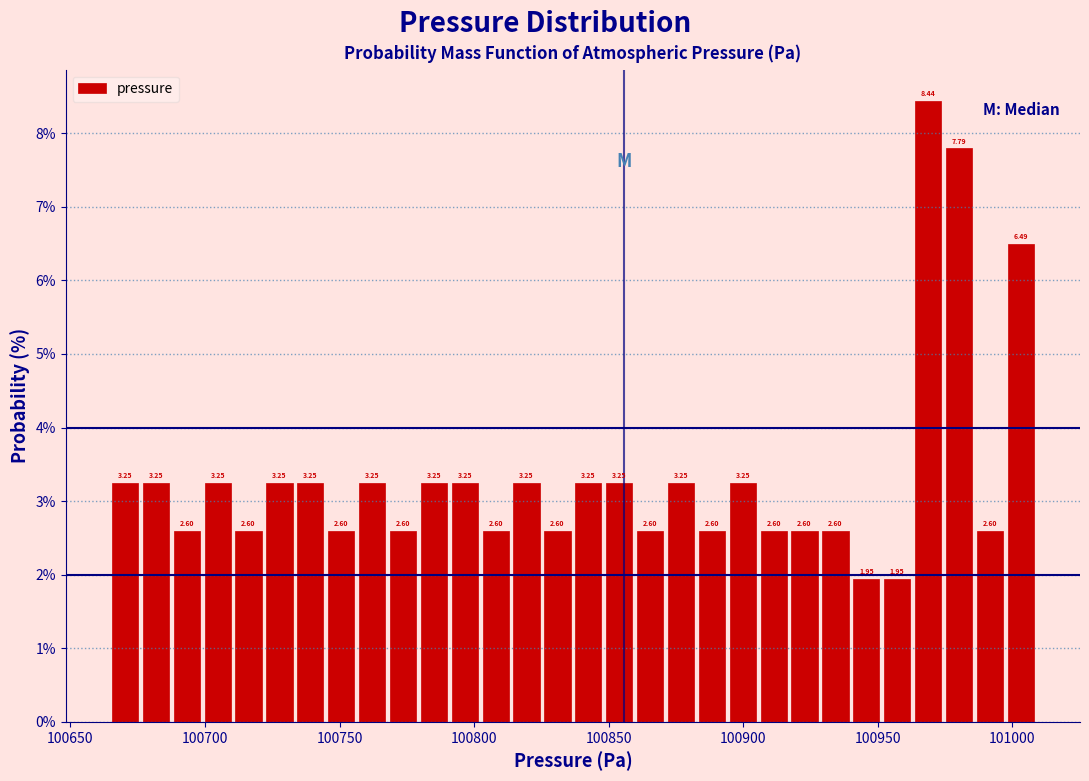

Around what value on the x-axis is the tallest bar? Give the approximate position of its centre, as read against the axis.

100970